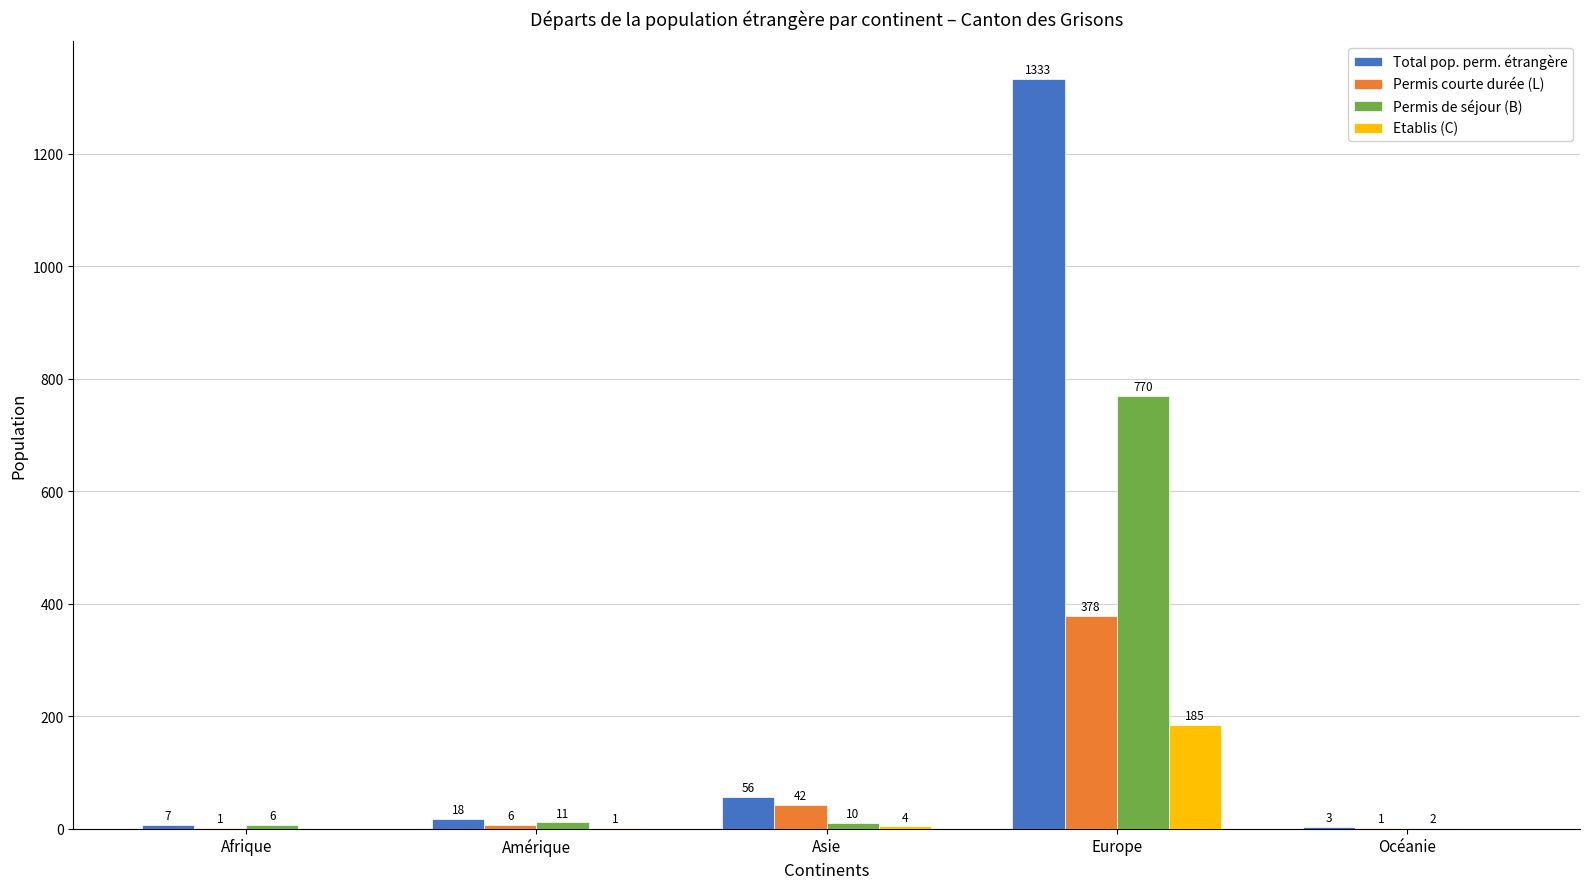

Which series changed the most between Asie and Océanie?

Total pop. perm. étrangère